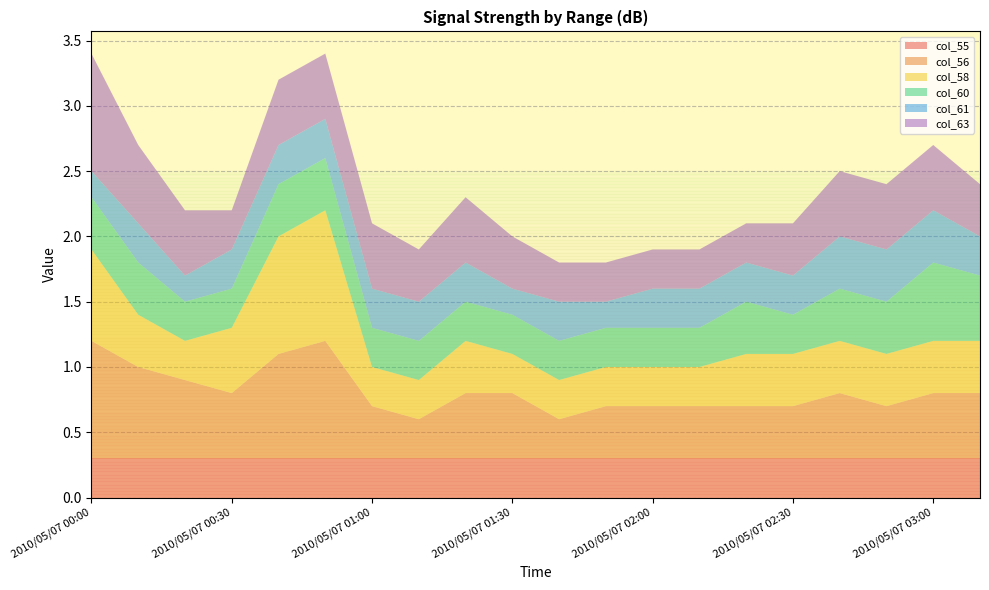

Reading left to right, list all the values displayed in this chart.

col_55: 0.3	0.3	0.3	0.3	0.3	0.3	0.3	0.3	0.3	0.3	0.3	0.3	0.3	0.3	0.3	0.3	0.3	0.3	0.3	0.3
col_56: 0.9	0.7	0.6	0.5	0.8	0.9	0.4	0.3	0.5	0.5	0.3	0.4	0.4	0.4	0.4	0.4	0.5	0.4	0.5	0.5
col_58: 0.7	0.4	0.3	0.5	0.9	1.0	0.3	0.3	0.4	0.3	0.3	0.3	0.3	0.3	0.4	0.4	0.4	0.4	0.4	0.4
col_60: 0.4	0.4	0.3	0.3	0.4	0.4	0.3	0.3	0.3	0.3	0.3	0.3	0.3	0.3	0.4	0.3	0.4	0.4	0.6	0.5
col_61: 0.2	0.3	0.2	0.3	0.3	0.3	0.3	0.3	0.3	0.2	0.3	0.2	0.3	0.3	0.3	0.3	0.4	0.4	0.4	0.3
col_63: 0.9	0.6	0.5	0.3	0.5	0.5	0.5	0.4	0.5	0.4	0.3	0.3	0.3	0.3	0.3	0.4	0.5	0.5	0.5	0.4